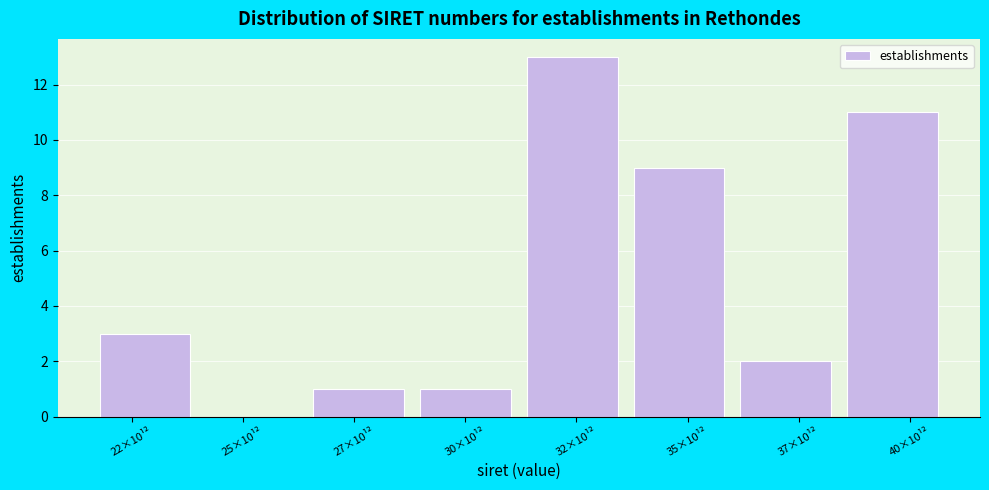

Reading left to right, list all the values displayed in this chart.

22×10¹²=3	25×10¹²=0	27×10¹²=1	30×10¹²=1	32×10¹²=13	35×10¹²=9	37×10¹²=2	40×10¹²=11